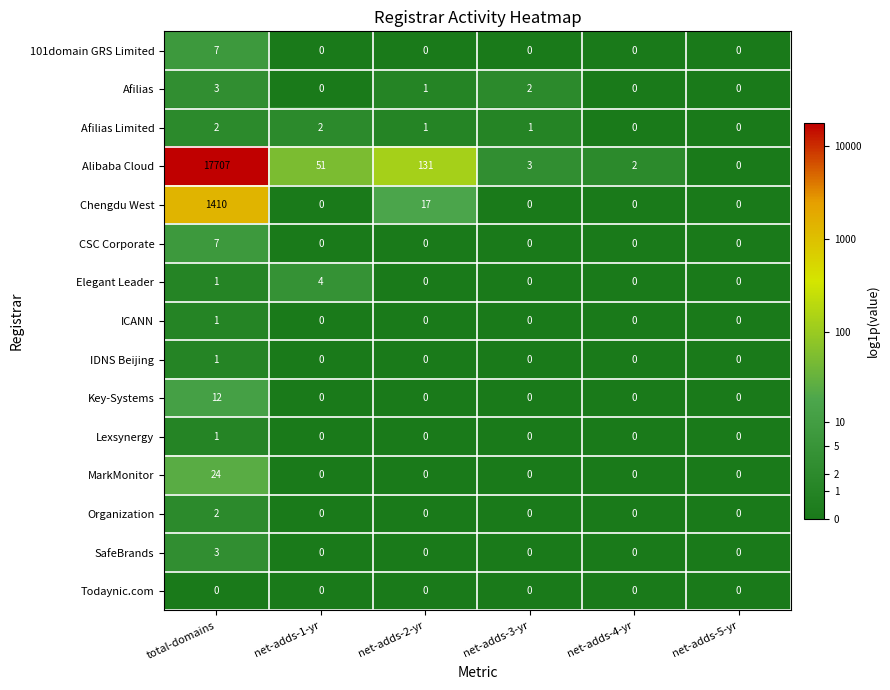

How many distinct data groups are displayed?

15